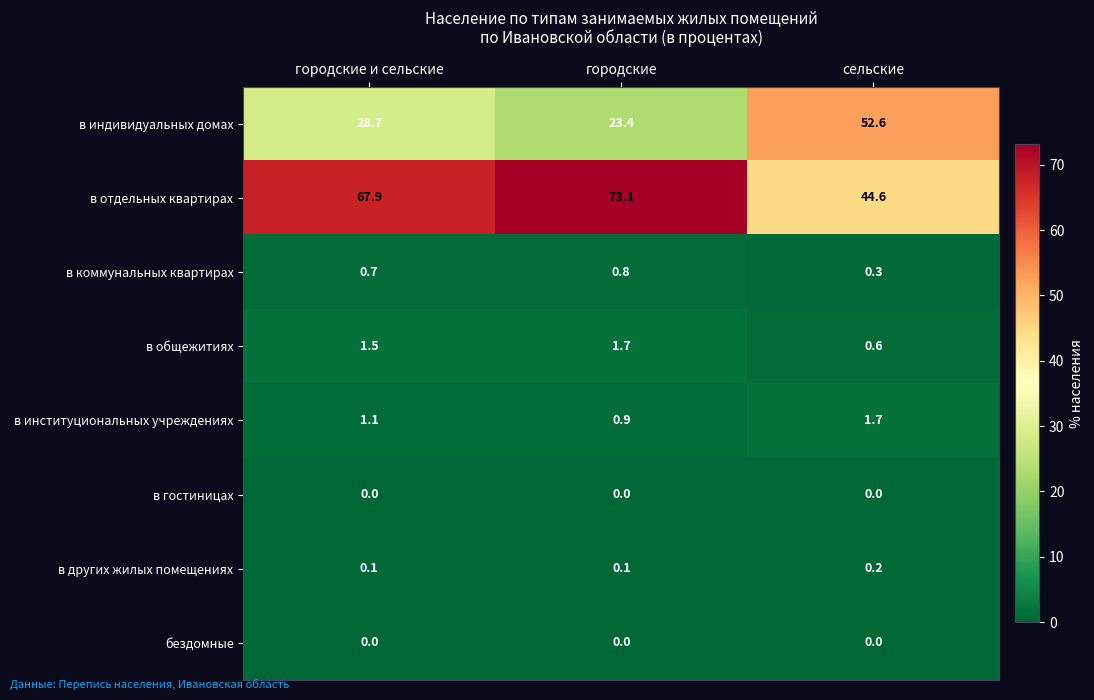

Which category has the highest value across all series?

городские